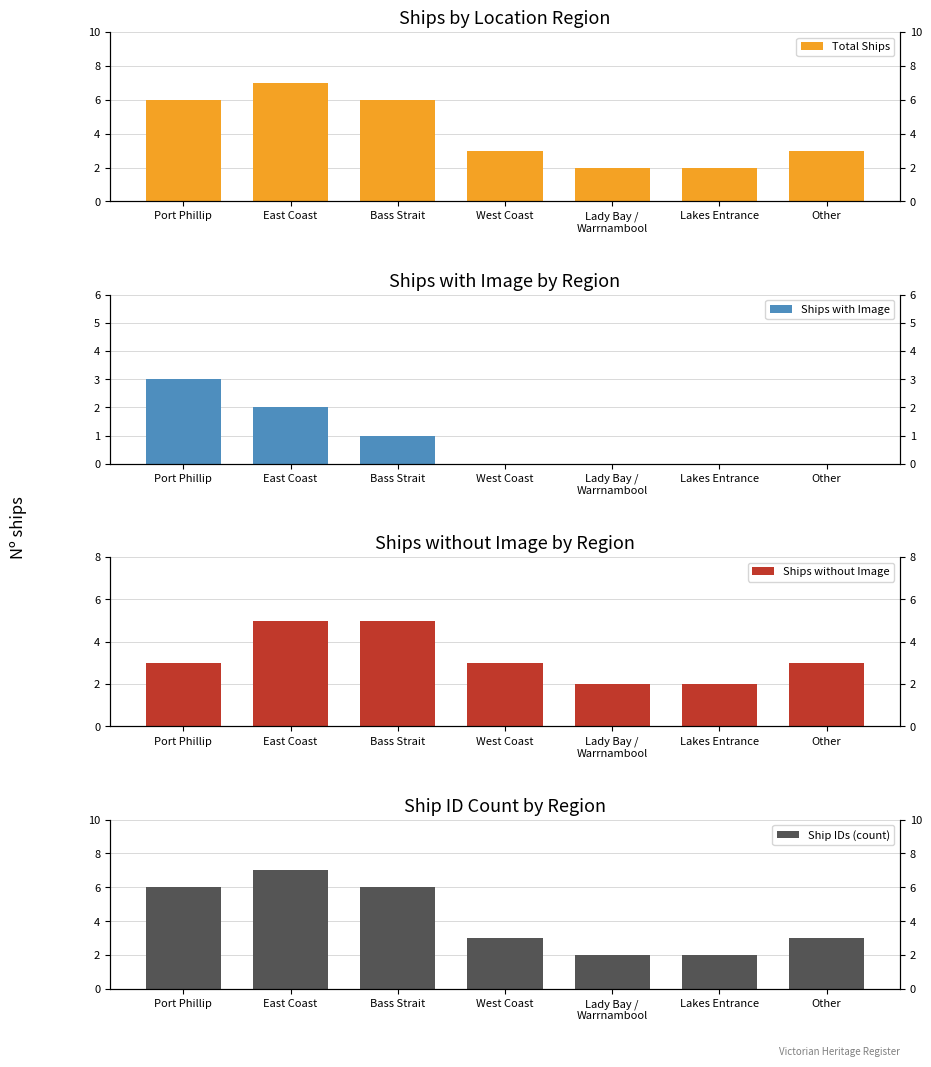

What is the sum of all Ships without Image values?

23